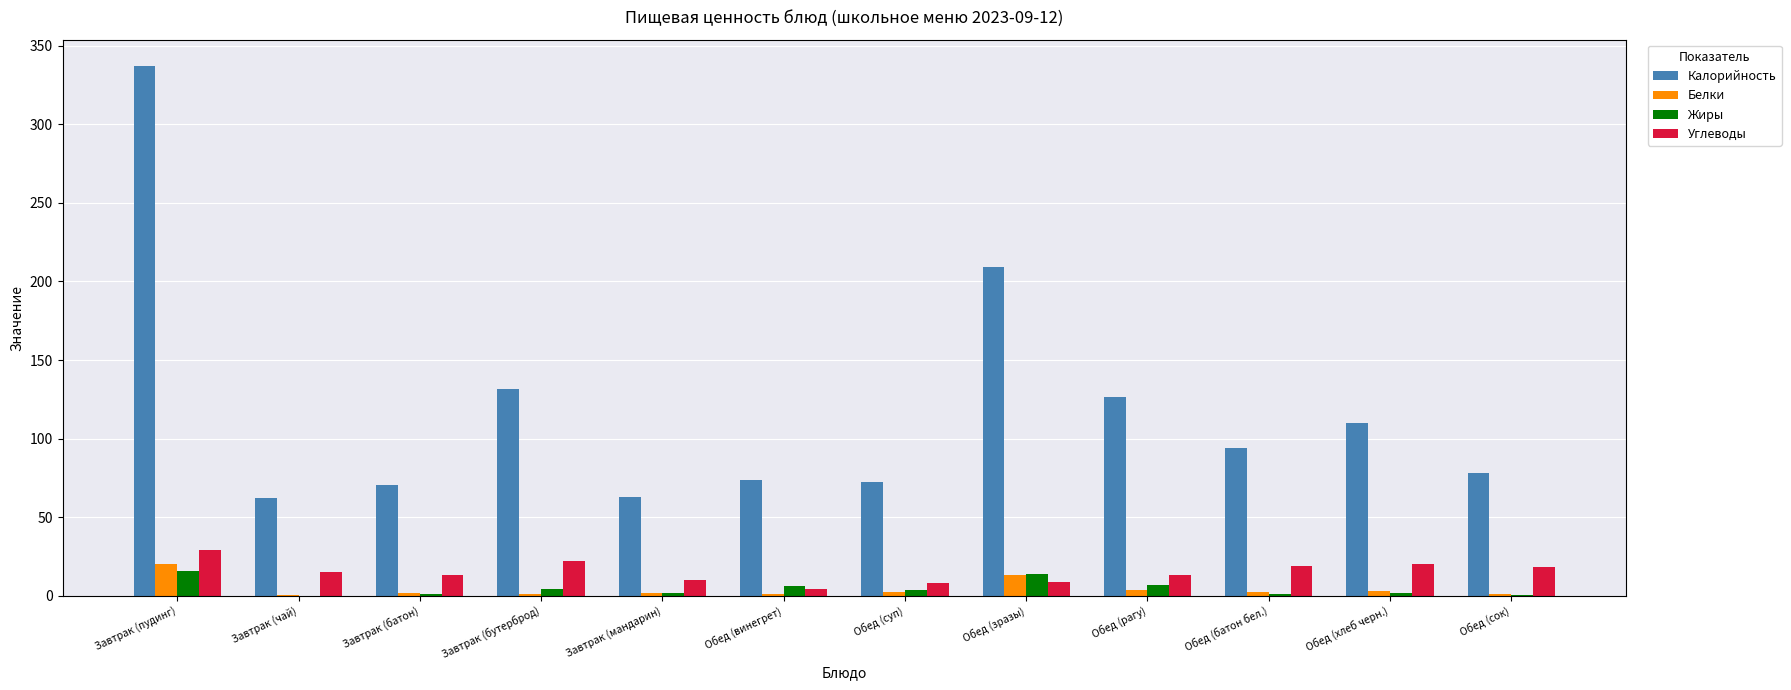

What is the spread (max minus min) of values at Обед (суп)?

70.1